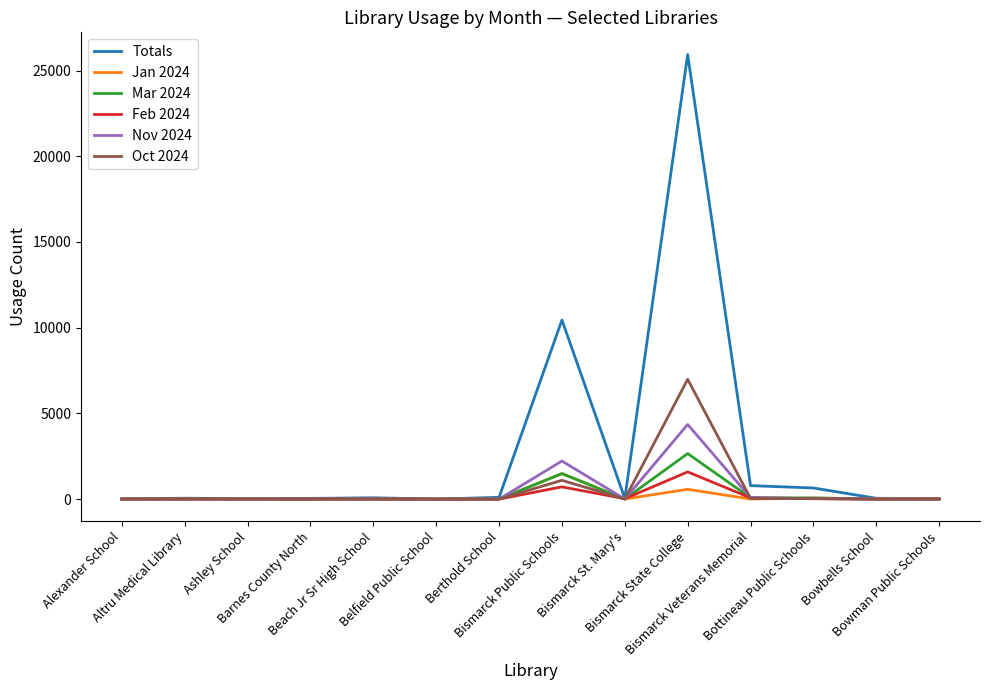

What is the maximum value shown in the chart?

25931